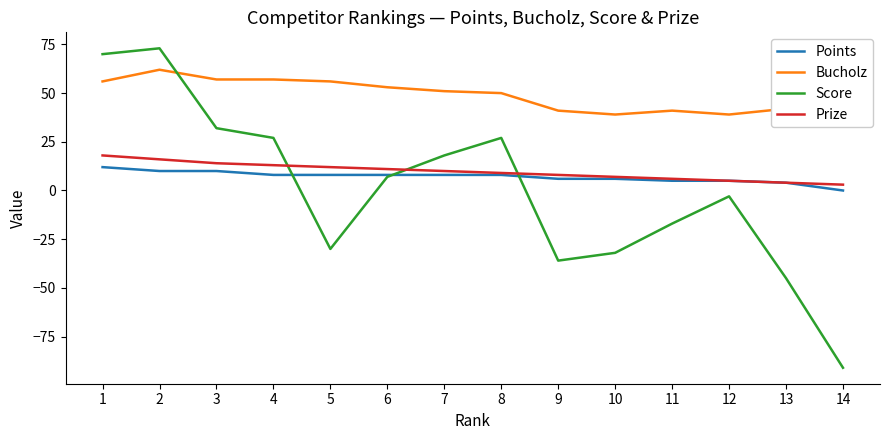

The value of Score at 12 is -3. True or false?

True